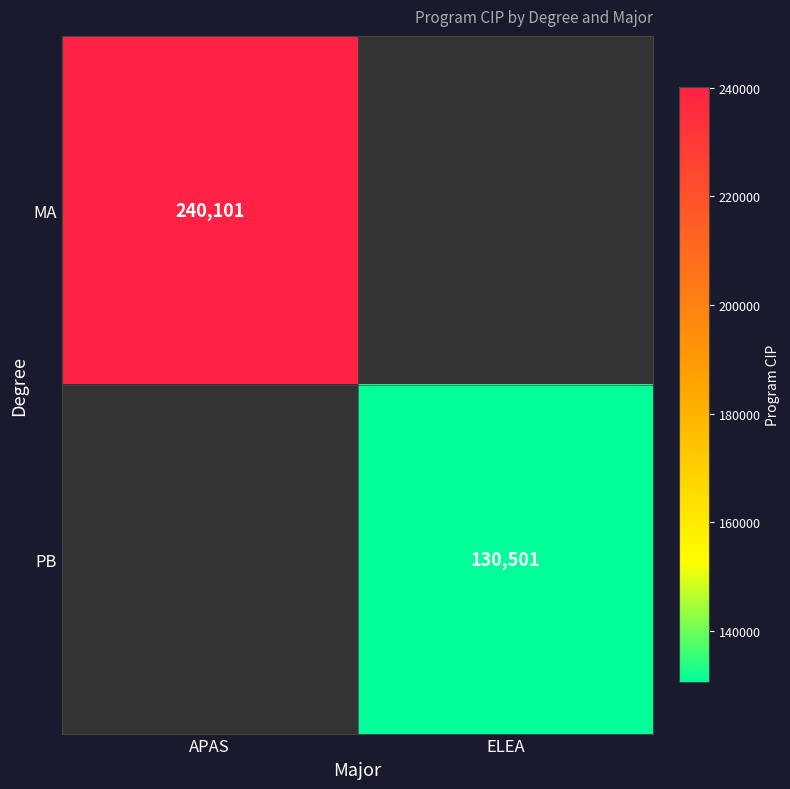

The MA series shows 240101 at APAS. True or false?

True